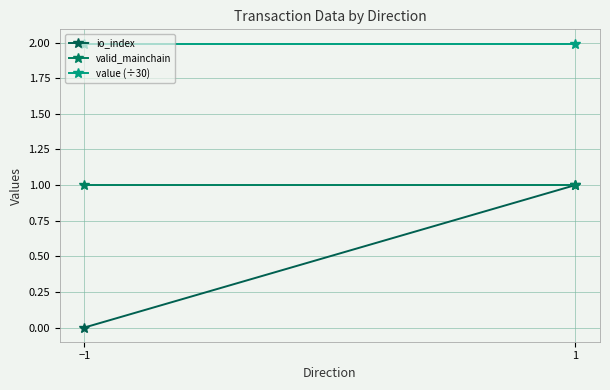

At which category is the sum across all series the highest?

1